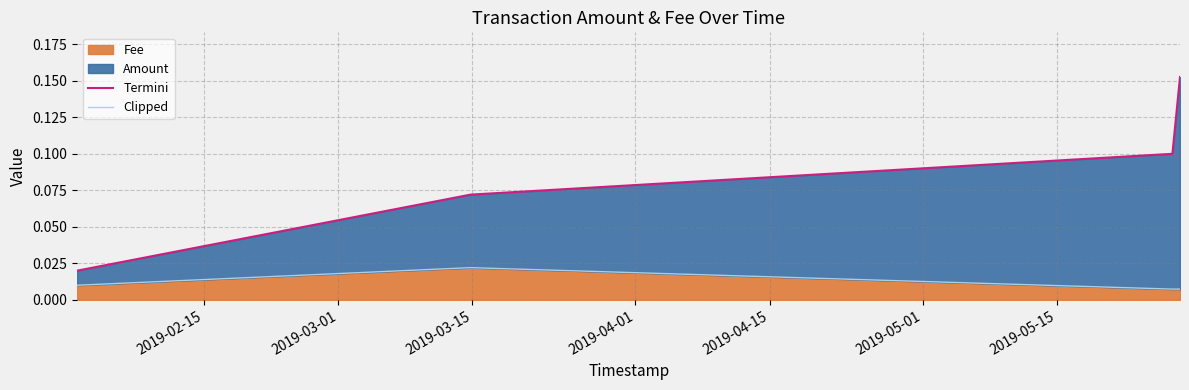

True or false: Clipped and Termini intersect in this chart.

False